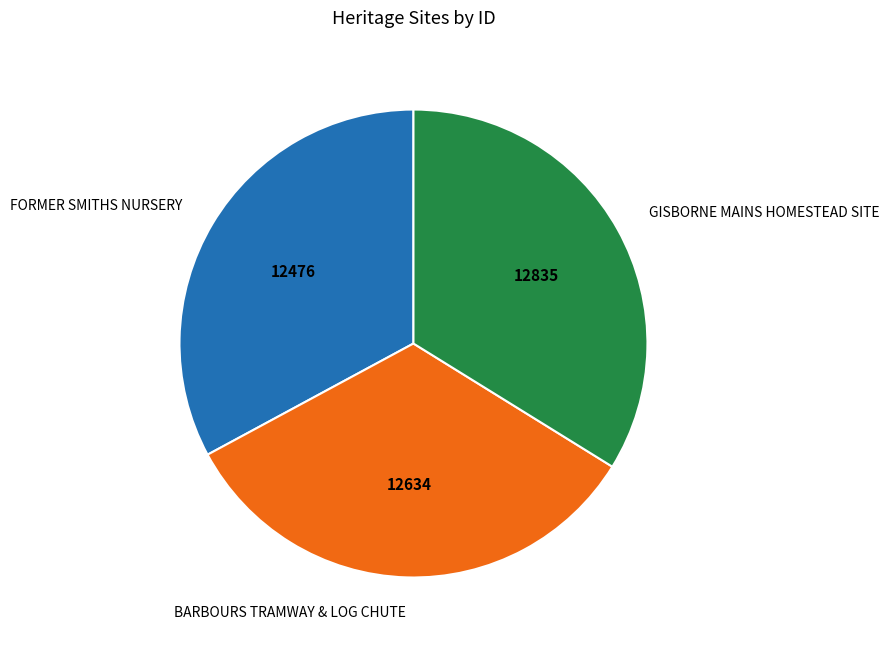

What is the ratio of the value at FORMER SMITHS NURSERY to the value at BARBOURS TRAMWAY & LOG CHUTE?

1.0